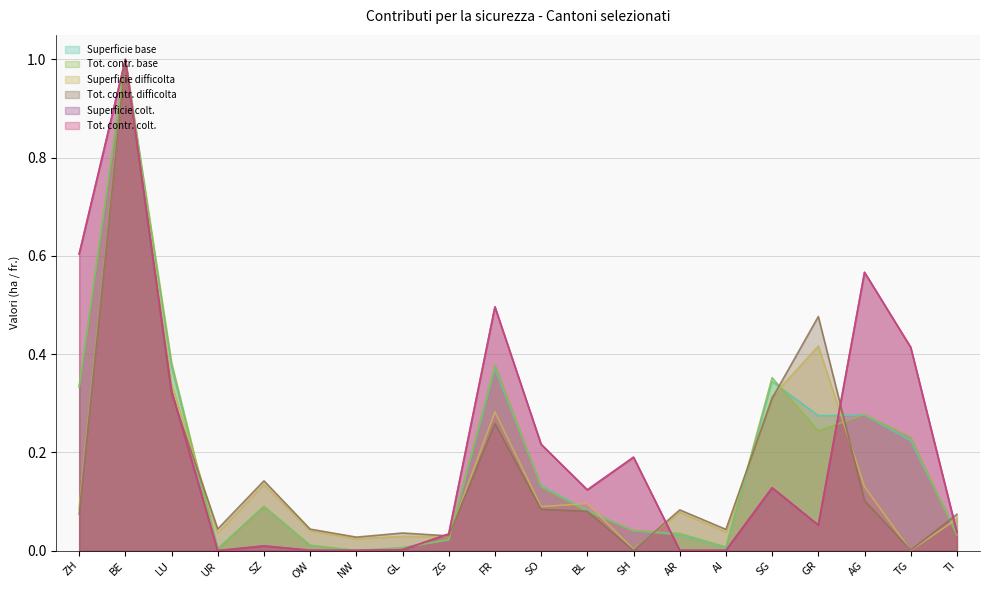

At which category is the sum across all series the highest?

BE